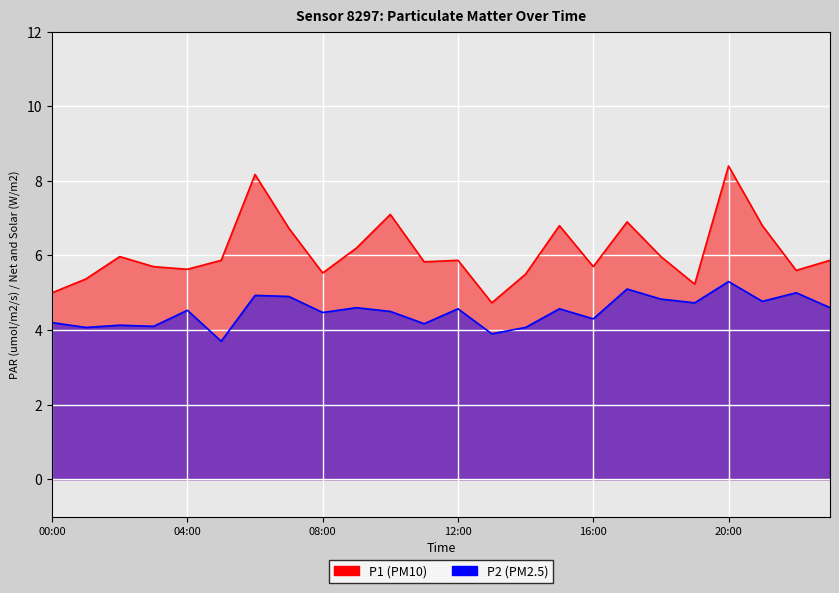

True or false: P2 line and P1 line intersect in this chart.

False